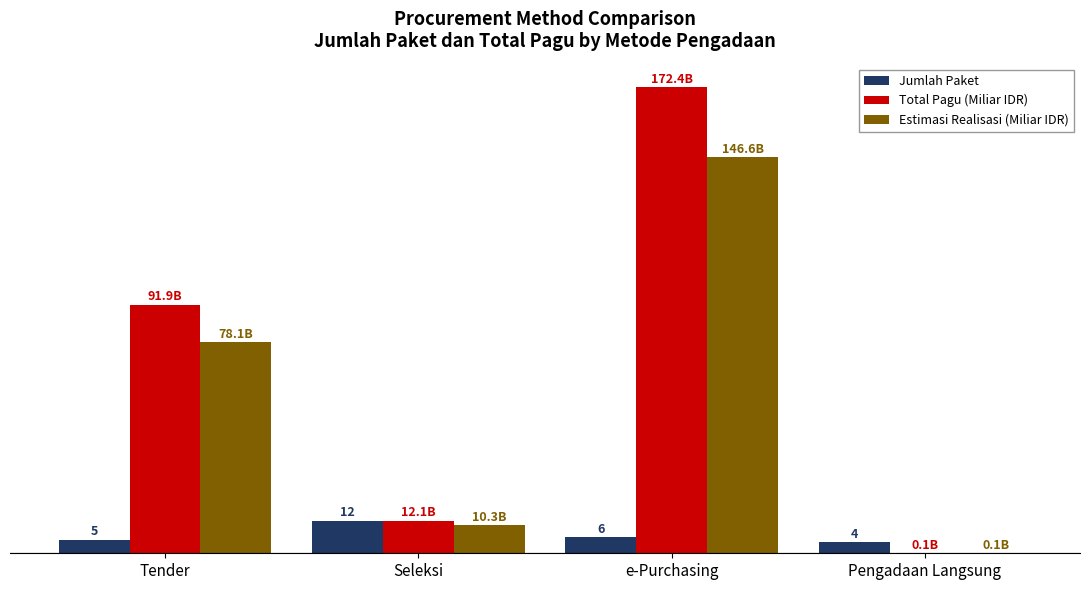

Which series changed the most between Seleksi and e-Purchasing?

Total Pagu (Miliar IDR)